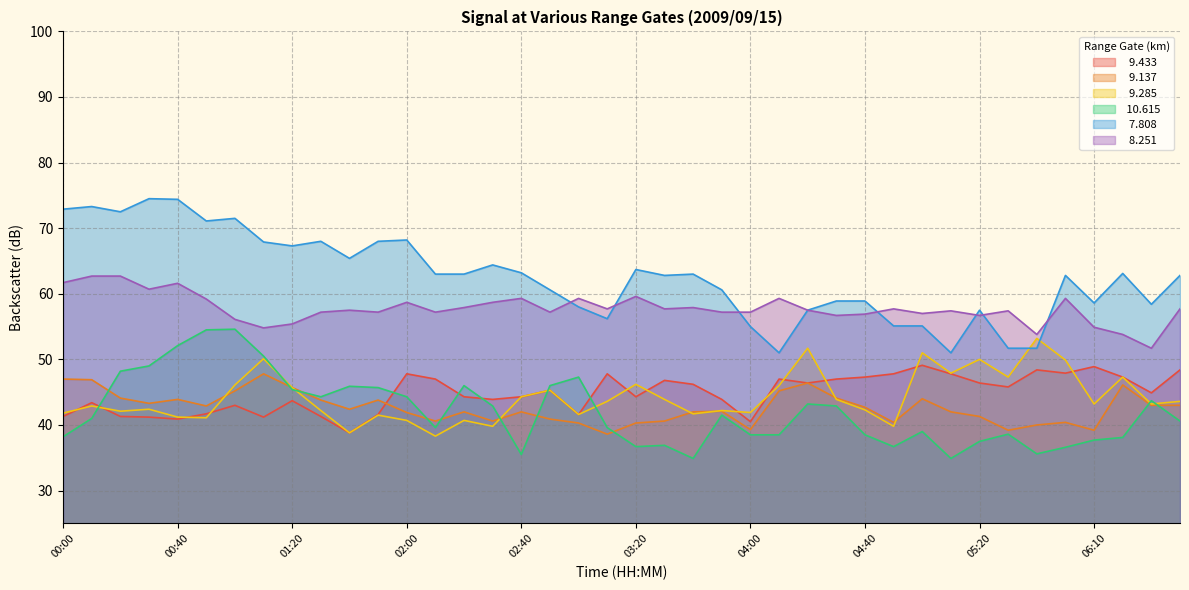

What is the total value across all series at 01:40?

288.8